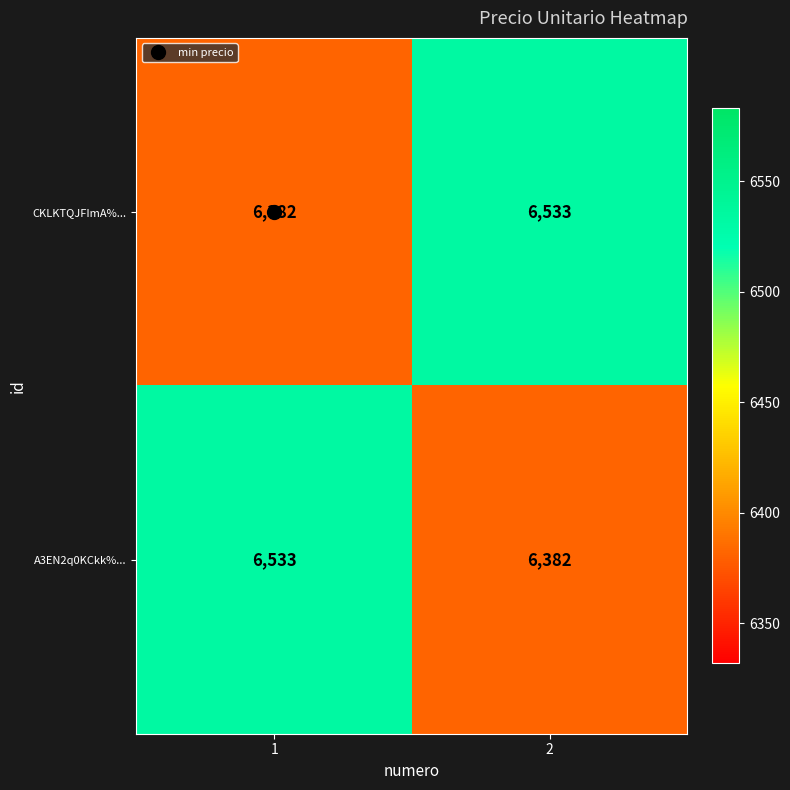

What value does the CKLKTQJFImA%... series have at 1?

6382